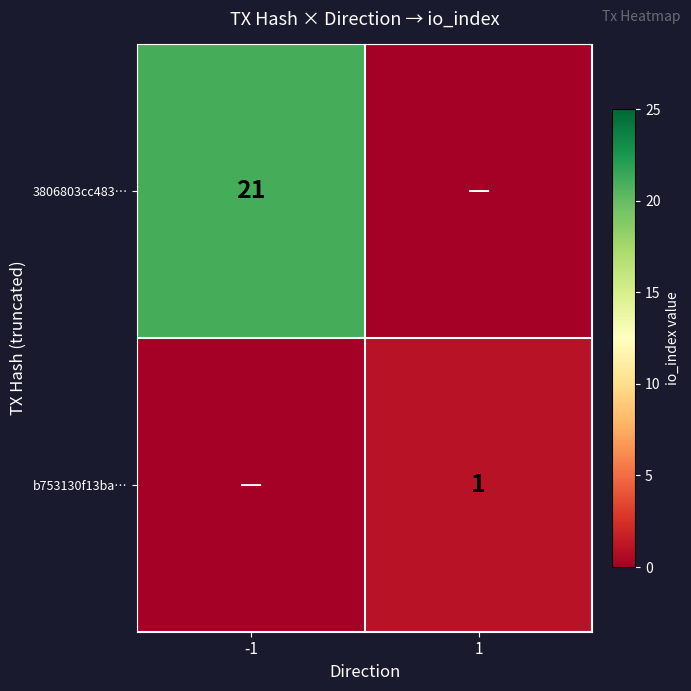

What is the total value across all series at -1?

21